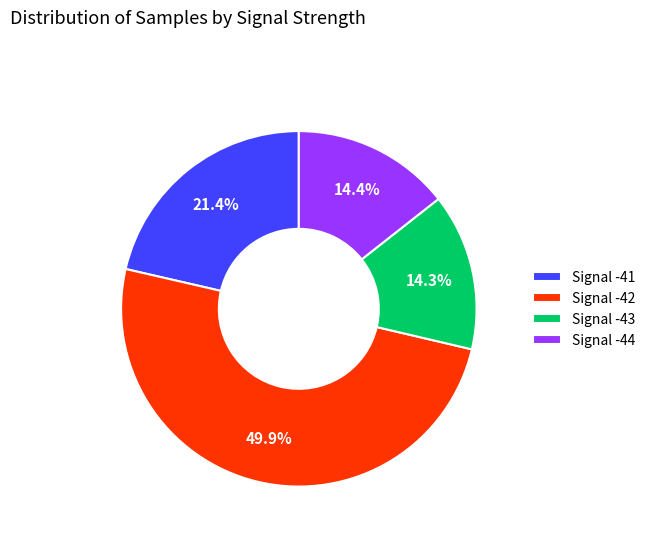

Combined, do Signal -44 and Signal -43 account for over 50%?

No